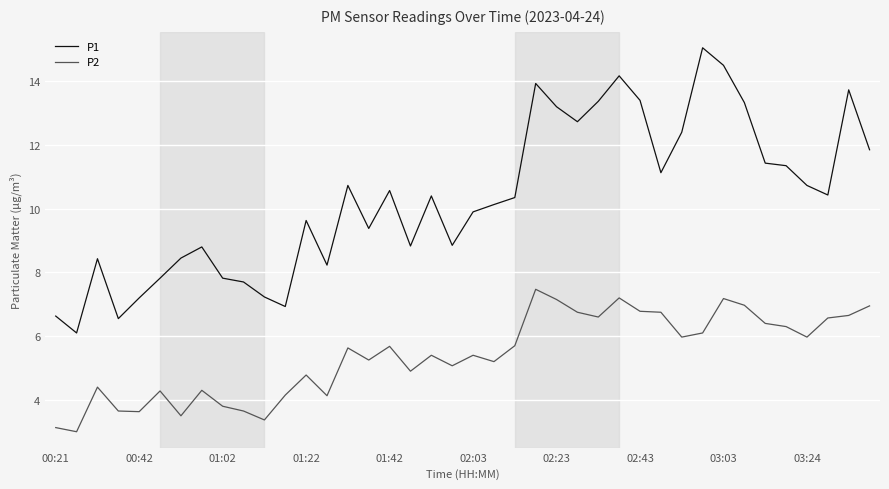

True or false: P2 has more than 0 interior local peaks.

True